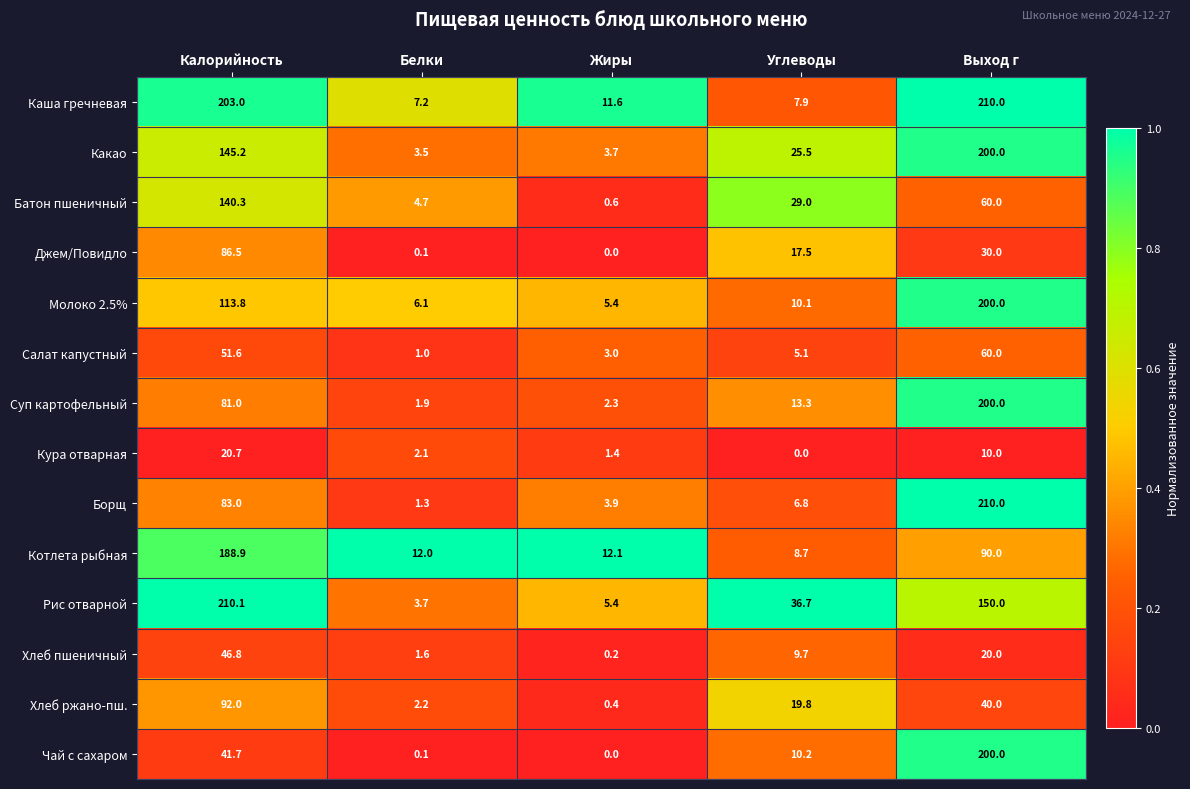

What is the maximum value shown in the chart?

210.1